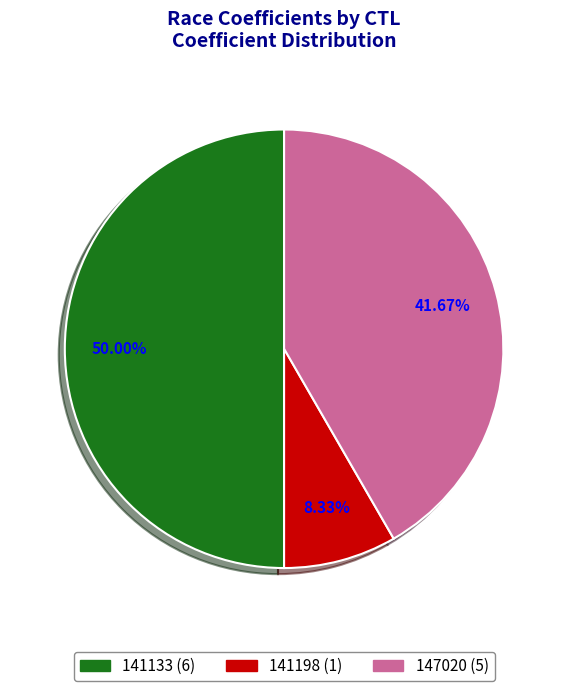

Which slice is the smallest?

141198